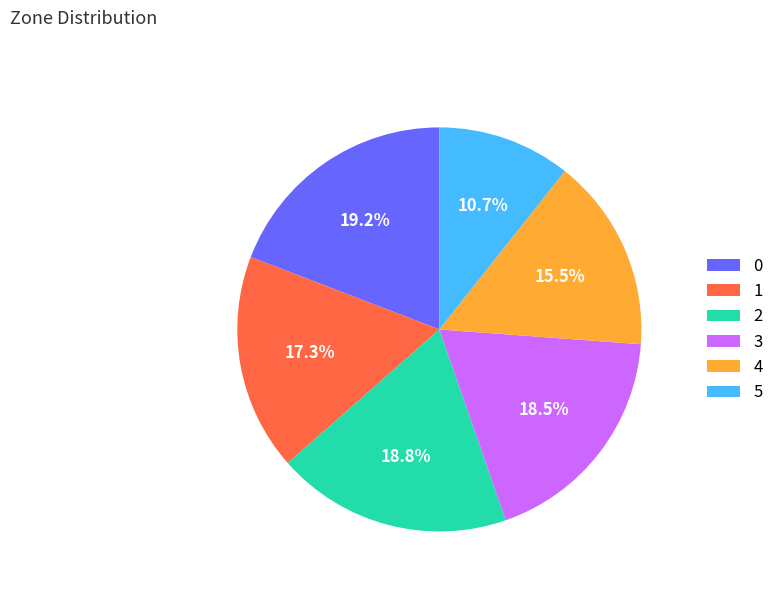

Which category has the smallest portion of the pie?

5